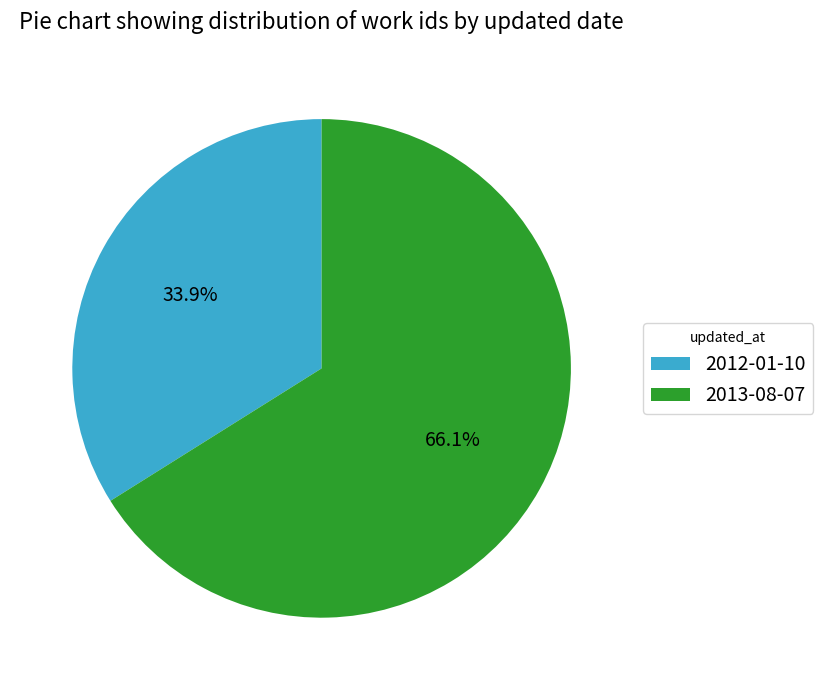

What percentage is NOT represented by 2012-01-10?

66.1%